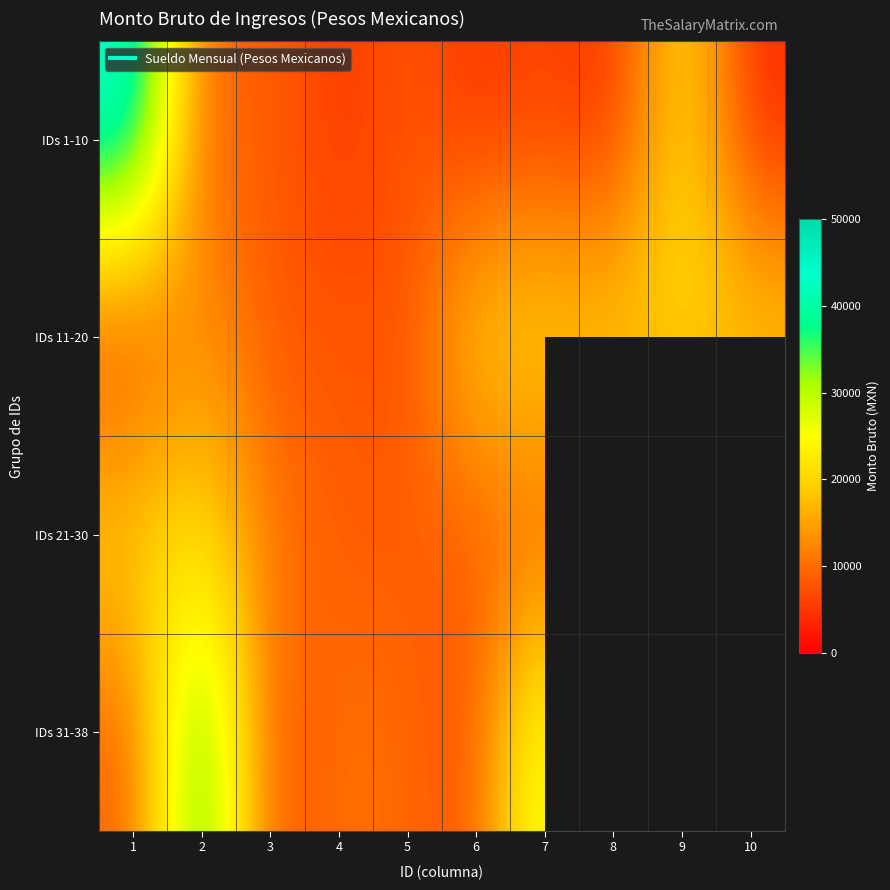

What is the sum of the IDs 11-20 values at 2 and 4?

22699.7